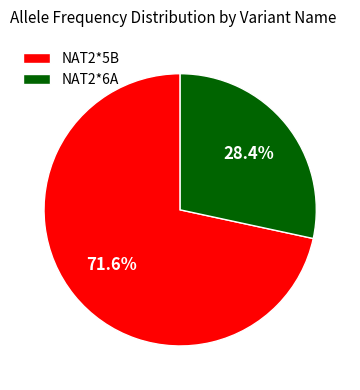

Is it true that NAT2*5B is 86% of the pie?

False